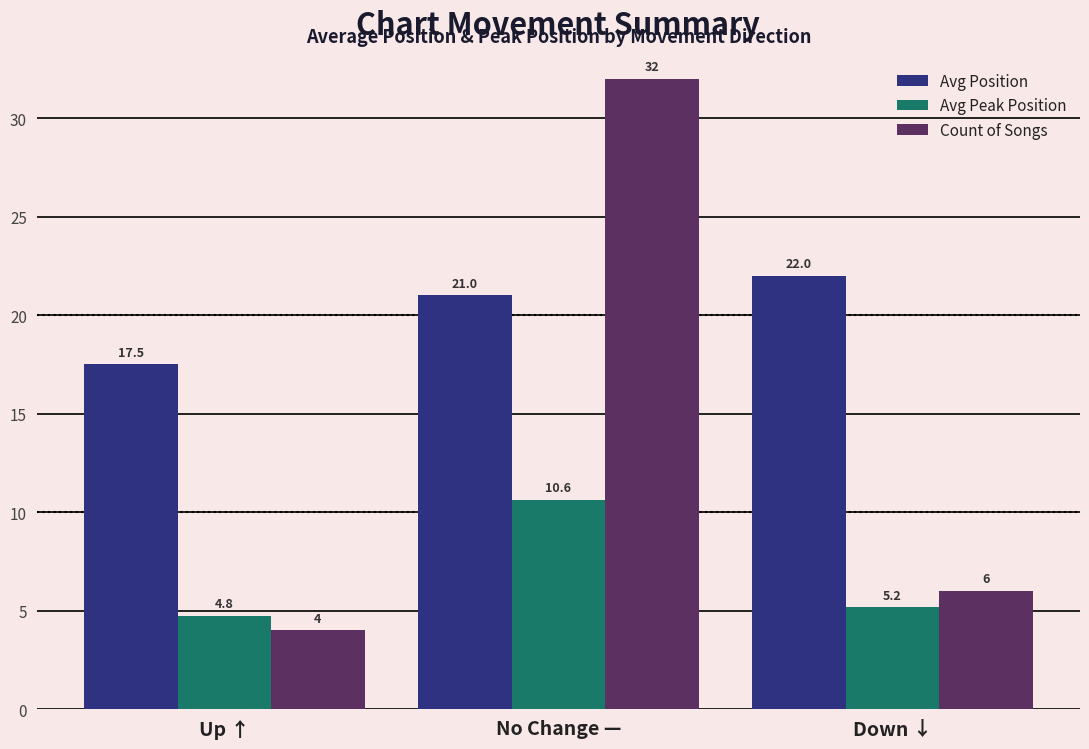

Which category has the lowest value in the Avg Position series?

Up ↑